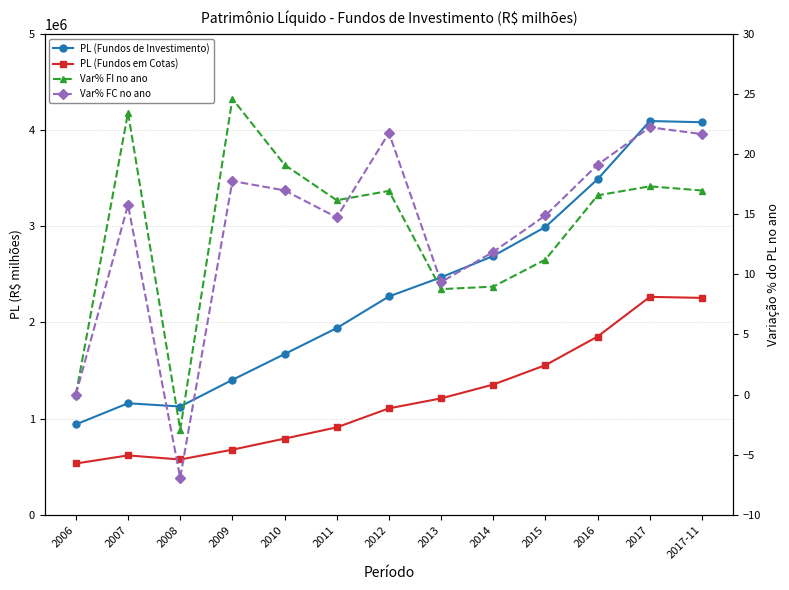

Which category has the highest value in the Var% FC no ano series?

2017